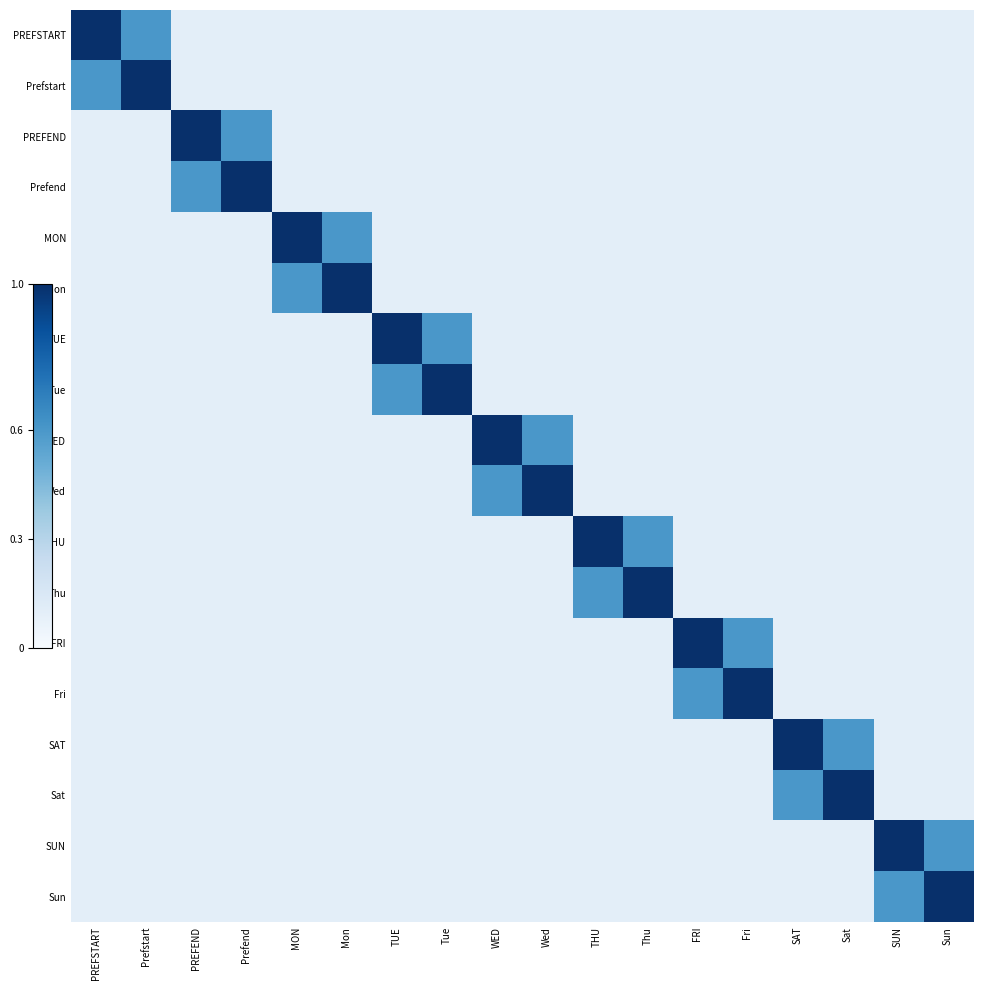

List the series in order of their peak value, lowest first.

PREFSTART, Prefstart, PREFEND, Prefend, MON, Mon, TUE, Tue, WED, Wed, THU, Thu, FRI, Fri, SAT, Sat, SUN, Sun